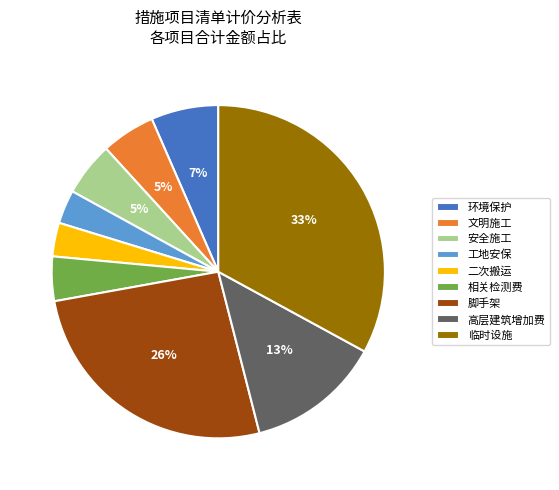

To the nearest percent, what percentage of the pie is 相关检测费?

4%